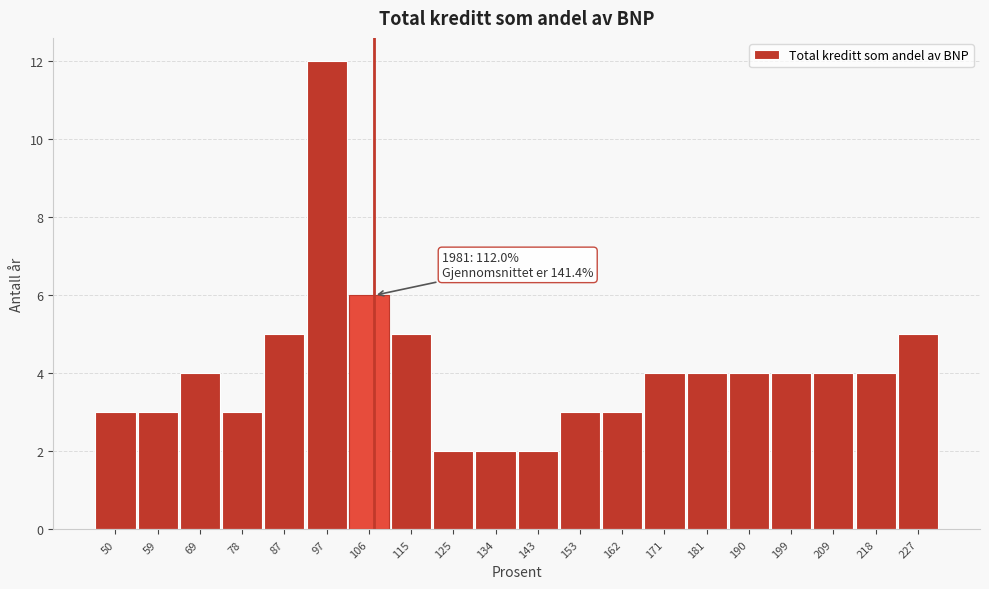

Reading right to left, what are all the values shown in this chart?

5	4	4	4	4	4	4	3	3	2	2	2	5	6	12	5	3	4	3	3